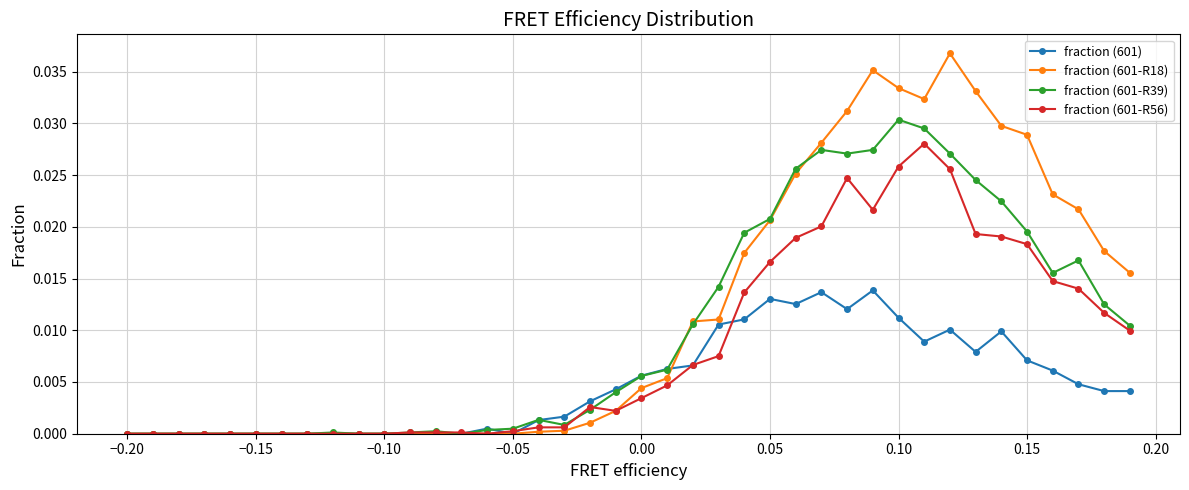

How many distinct data groups are displayed?

4